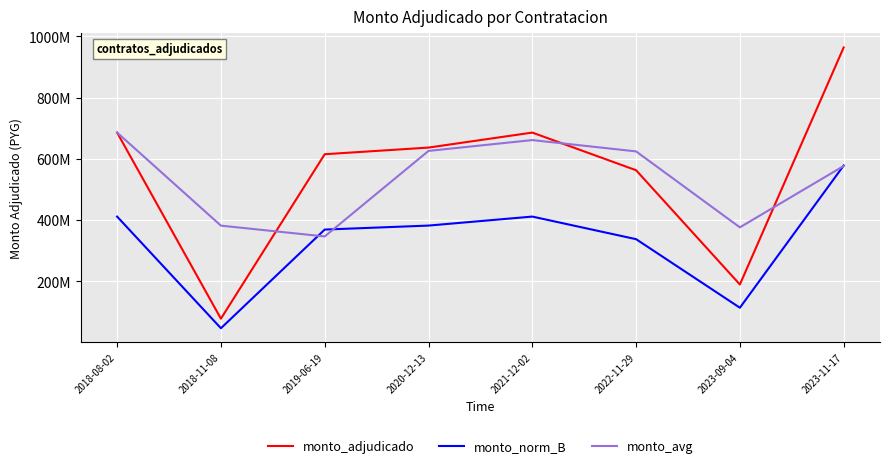

Between 2023-11-17 and 2023-09-04, which is larger?

2023-11-17